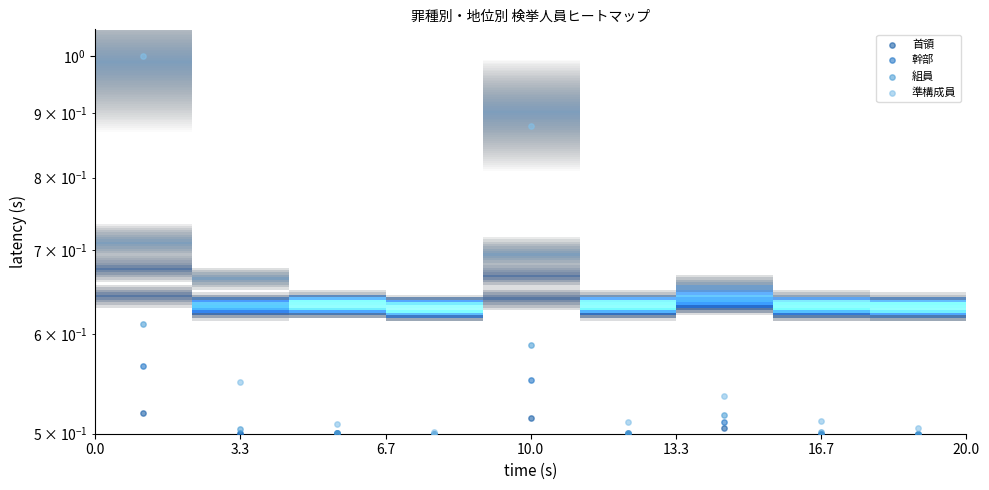

What is the sum of all 幹部 values?

4.6